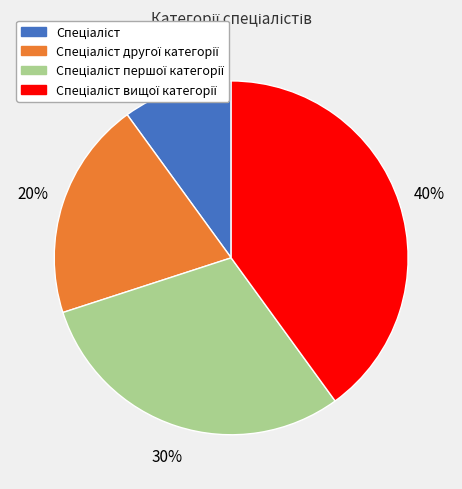

To the nearest percent, what is the average slice percentage?

25%